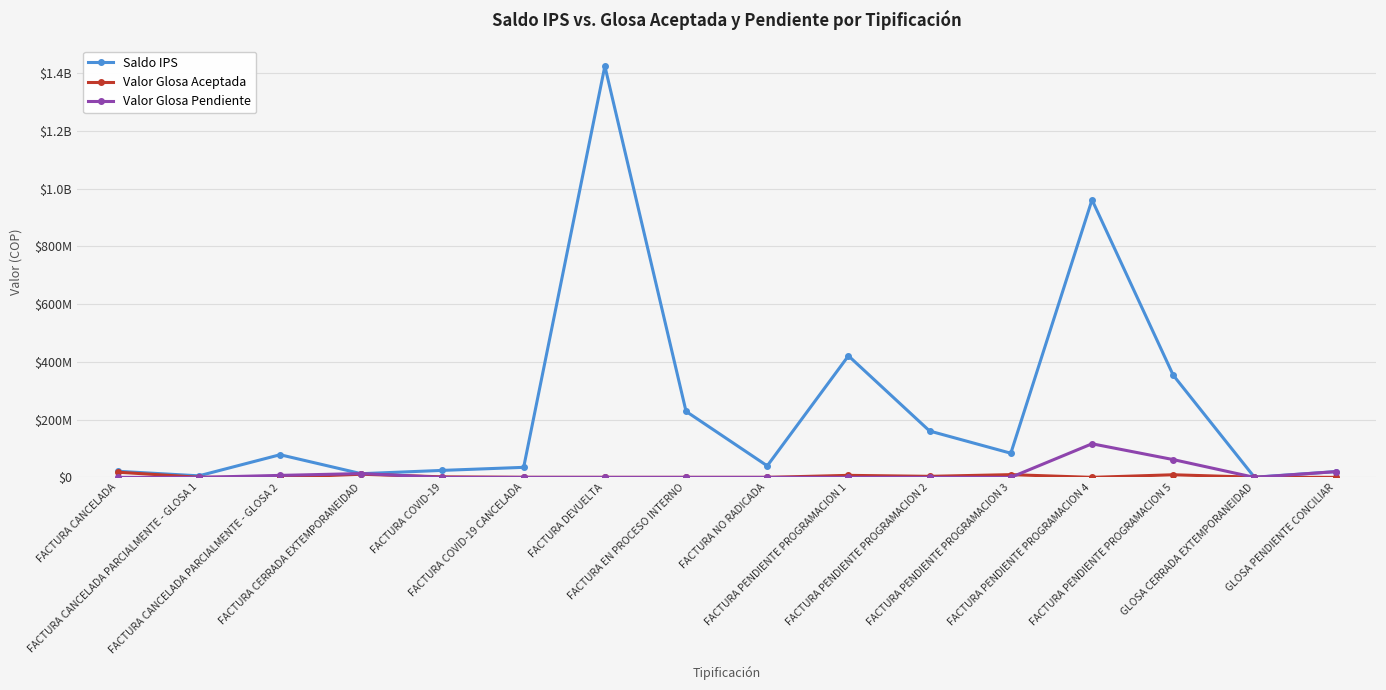

List the labels in order of Saldo IPS value, smallest first.

GLOSA CERRADA EXTEMPORANEIDAD, FACTURA CANCELADA PARCIALMENTE - GLOSA 1, FACTURA CERRADA EXTEMPORANEIDAD, GLOSA PENDIENTE CONCILIAR, FACTURA CANCELADA, FACTURA COVID-19, FACTURA COVID-19 CANCELADA, FACTURA NO RADICADA, FACTURA CANCELADA PARCIALMENTE - GLOSA 2, FACTURA PENDIENTE PROGRAMACION 3, FACTURA PENDIENTE PROGRAMACION 2, FACTURA EN PROCESO INTERNO, FACTURA PENDIENTE PROGRAMACION 5, FACTURA PENDIENTE PROGRAMACION 1, FACTURA PENDIENTE PROGRAMACION 4, FACTURA DEVUELTA